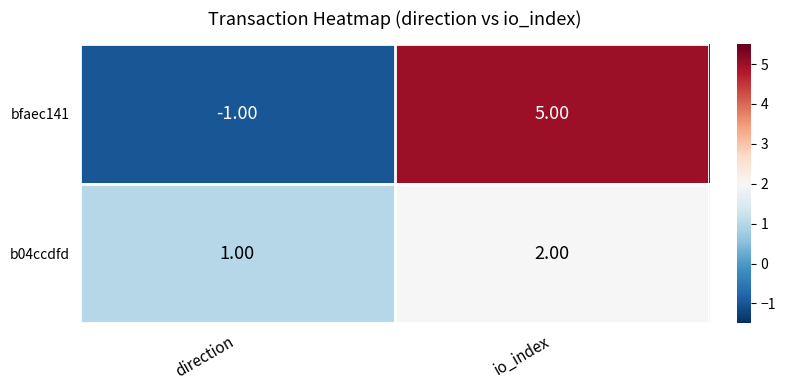

What is the greatest value displayed?

5